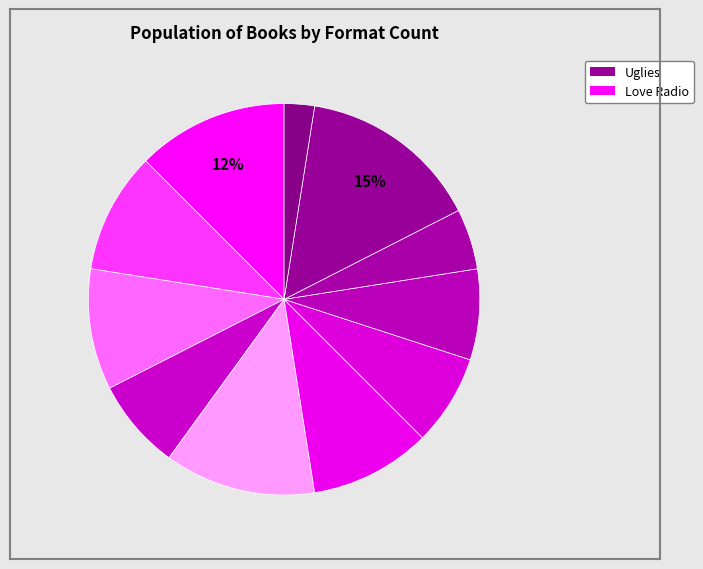

Which category has the biggest portion of the pie?

Uglies